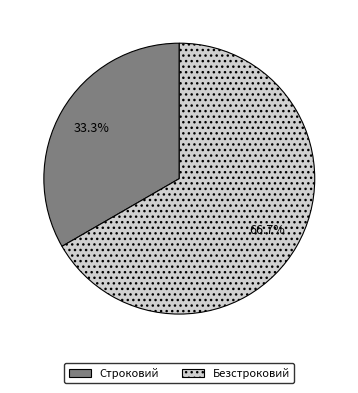

How many slices are in this pie chart?

2